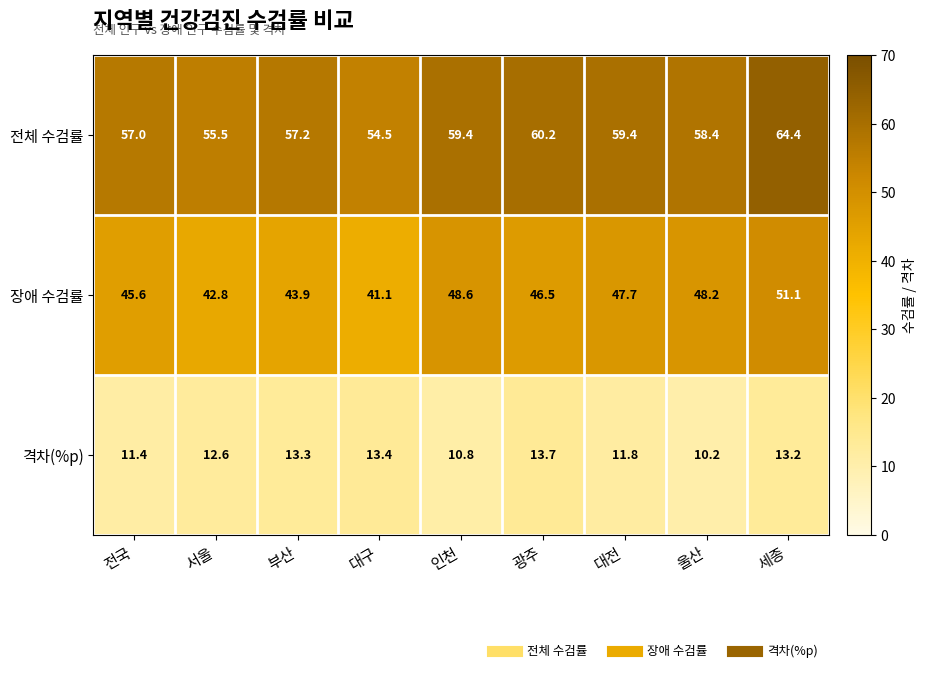

At which label is 장애 수검률 closest to 46?

전국